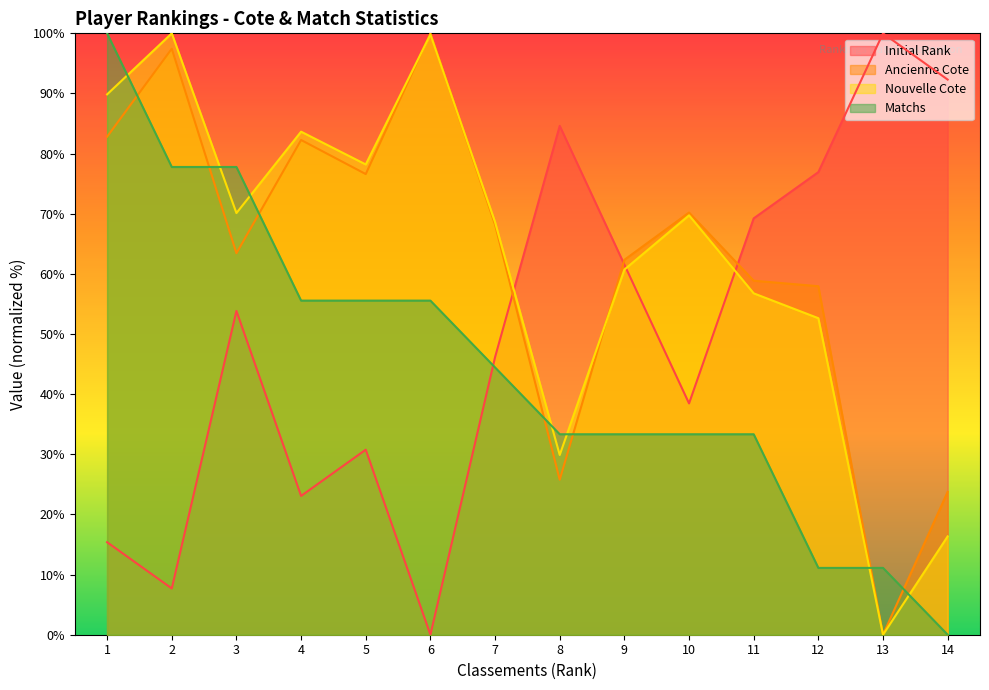

At which label does Ancienne Cote reach its peak?

6